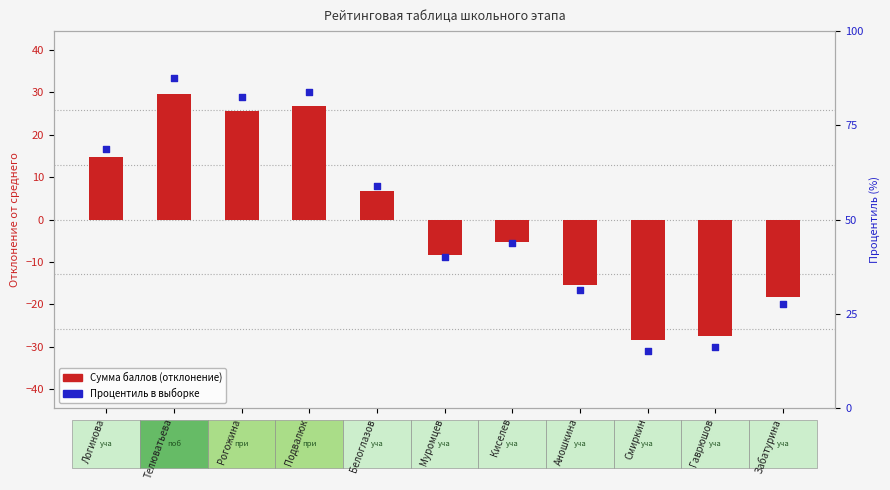

Is the value of Сумма баллов (отклонение) at Логинова greater than the value of Процентиль в выборке at Подвалюк?

No